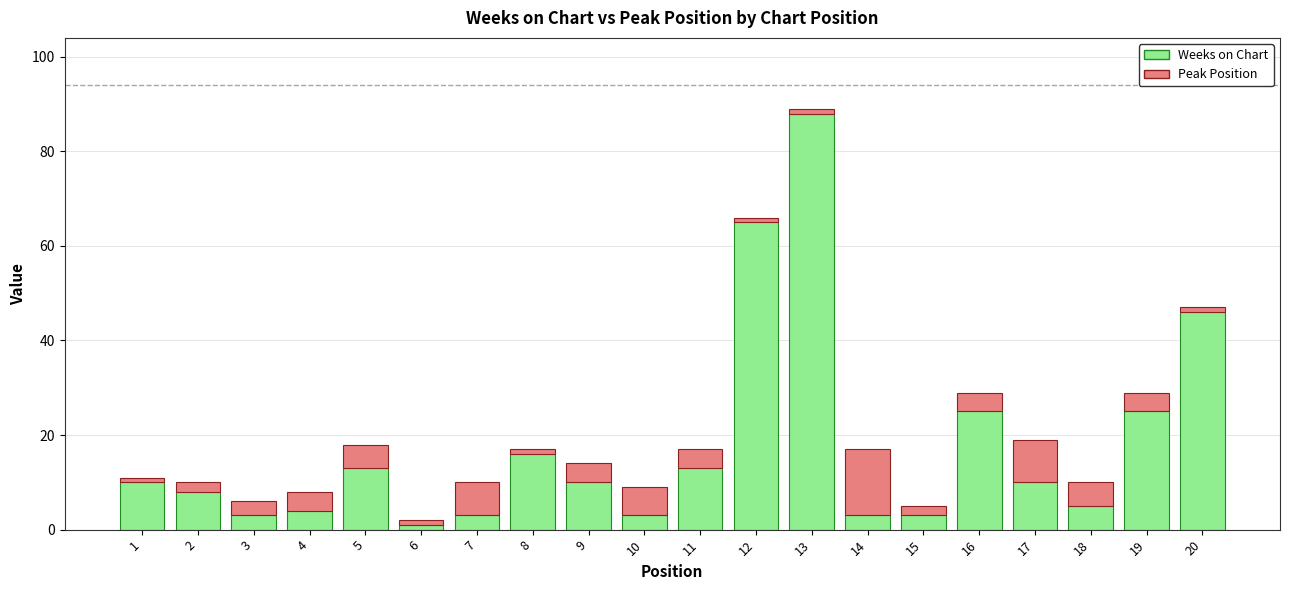

Where is Weeks on Chart nearest to the value 44?

20